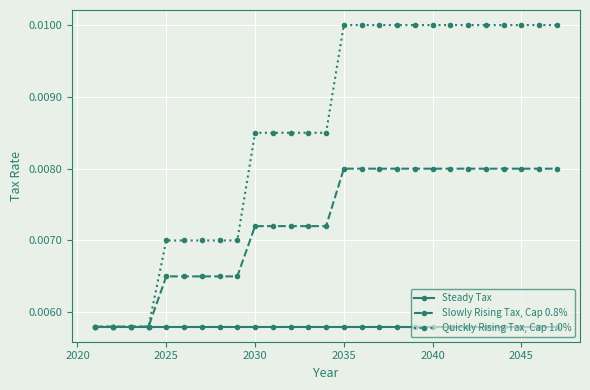

Rank the series by their average value, from highest to lowest.

Quickly Rising Tax, Cap 1.0%, Slowly Rising Tax, Cap 0.8%, Steady Tax